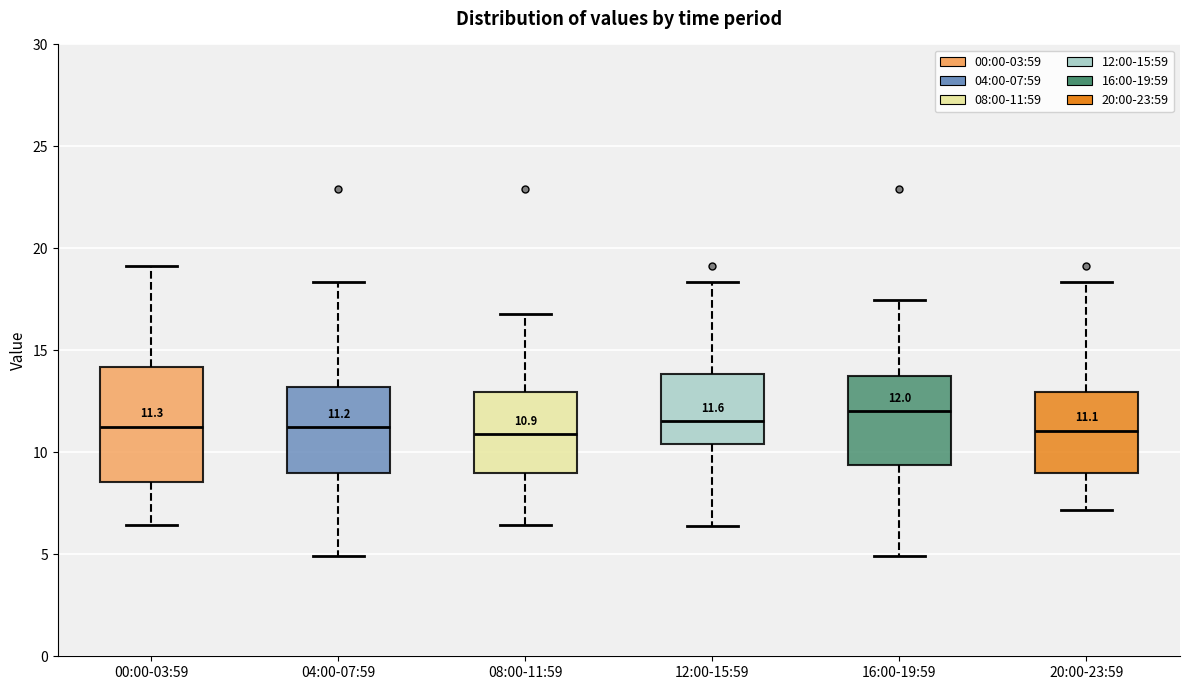

Comparing the boxes themselves (not the whiskers), which one is the tallest?

00:00-03:59